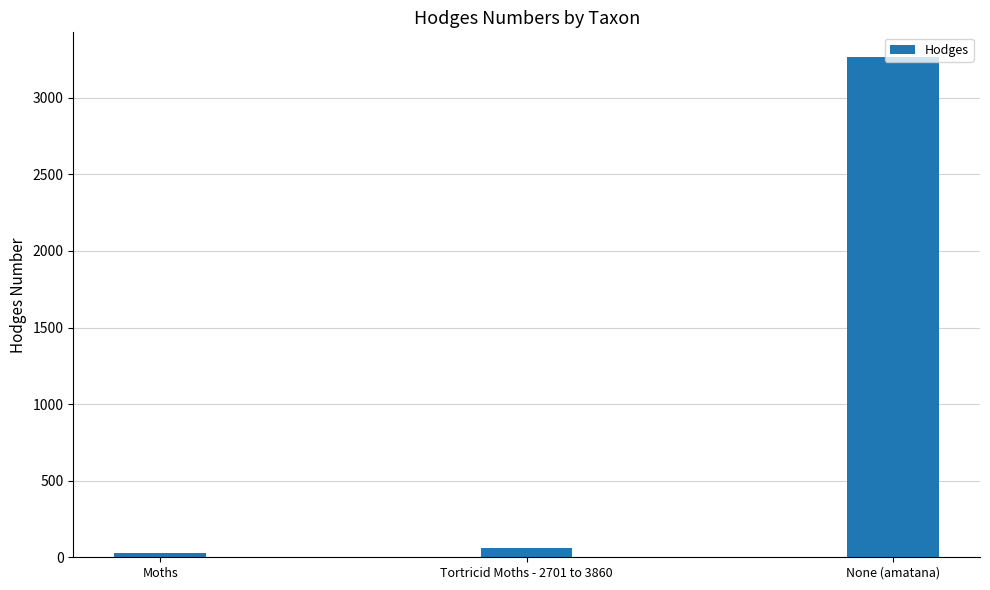

Are the bars grouped side by side (vs. stacked)?

No